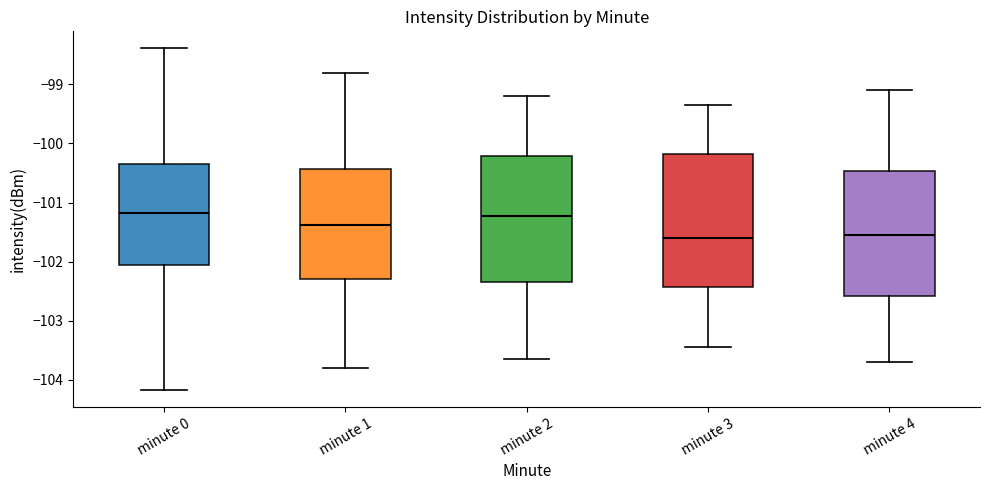

Reading left to right, read every box against the y-axis: the position of its median line, the range the box covers, and the ends of its whiskers. The values are not printed on the chart, so give them approximately, as read against the axis.

minute 0: median -101.2, box -102.1 to -100.3, whiskers -104.2 to -98.4
minute 1: median -101.4, box -102.3 to -100.4, whiskers -103.8 to -98.8
minute 2: median -101.2, box -102.3 to -100.2, whiskers -103.6 to -99.2
minute 3: median -101.6, box -102.4 to -100.2, whiskers -103.4 to -99.3
minute 4: median -101.5, box -102.6 to -100.5, whiskers -103.7 to -99.1